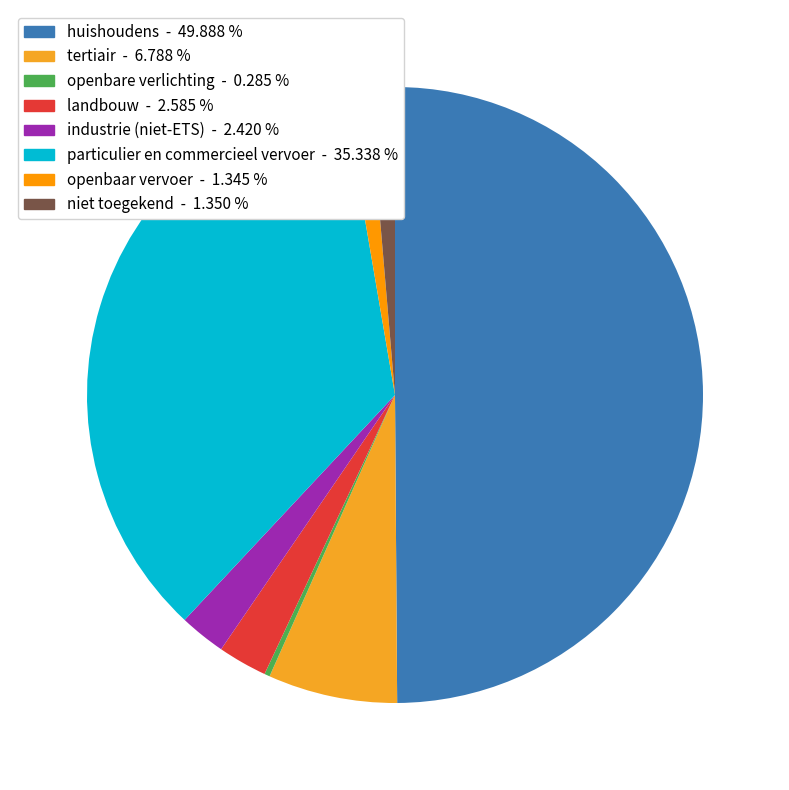

What percentage is the landbouw slice, to the nearest percent?

3%